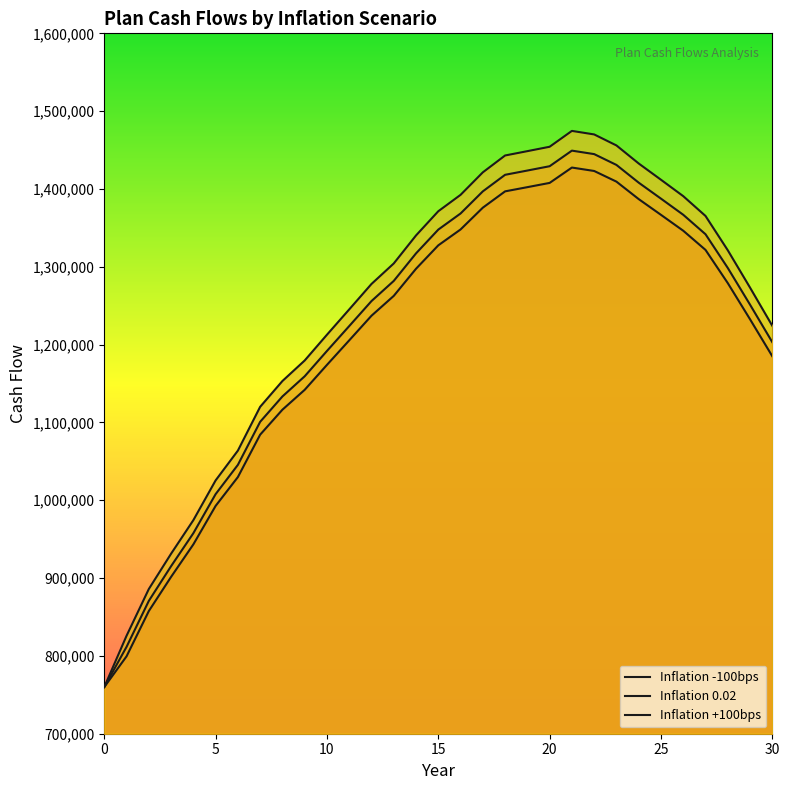

Where does the Inflation 0.02 series first go above 1281861?

14